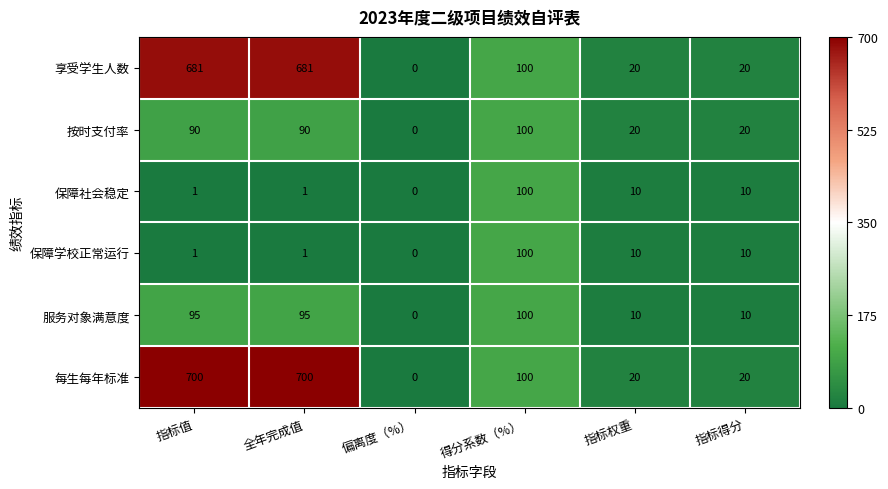

The 每生每年标准 series shows 700 at 指标值. True or false?

True